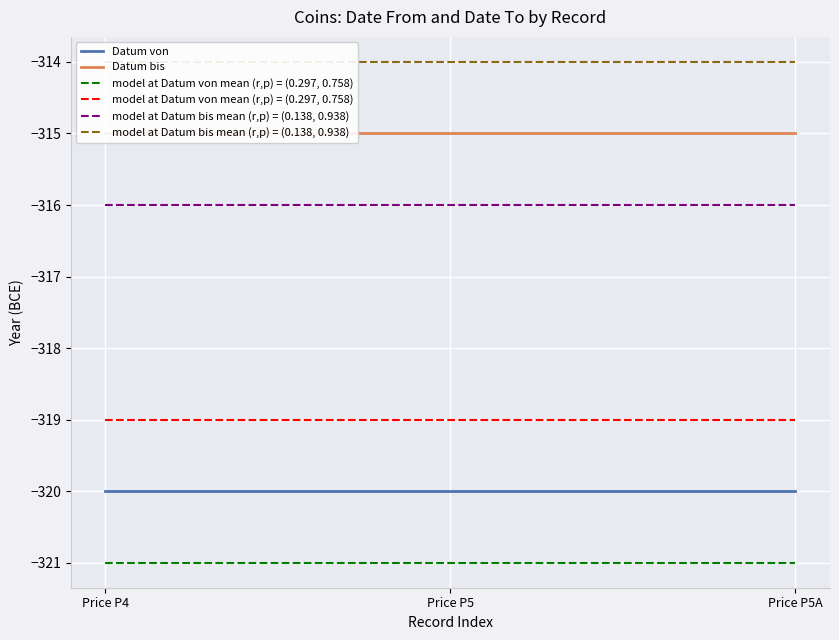

How many series are shown in this chart?

4